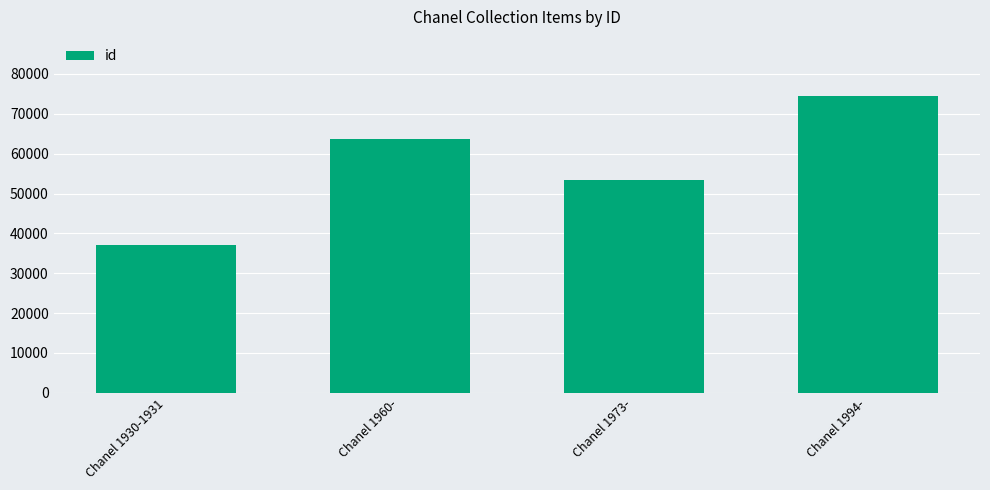

What is the change in value from Chanel 1930-1931 to Chanel 1973-?

+16144